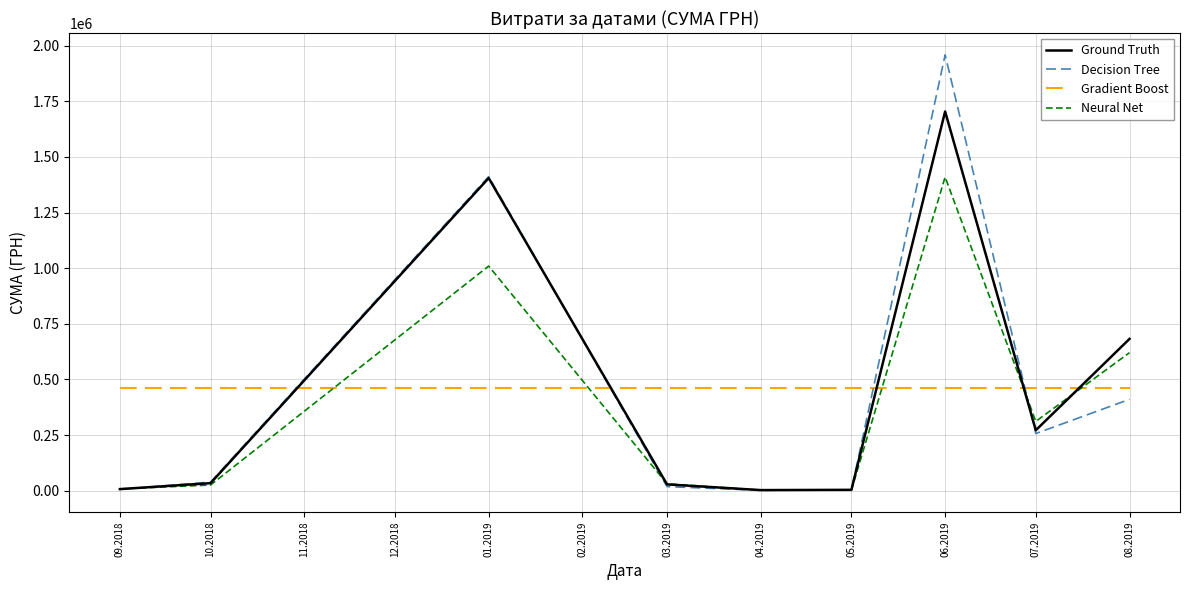

Which series has the largest range (max minus min)?

Decision Tree